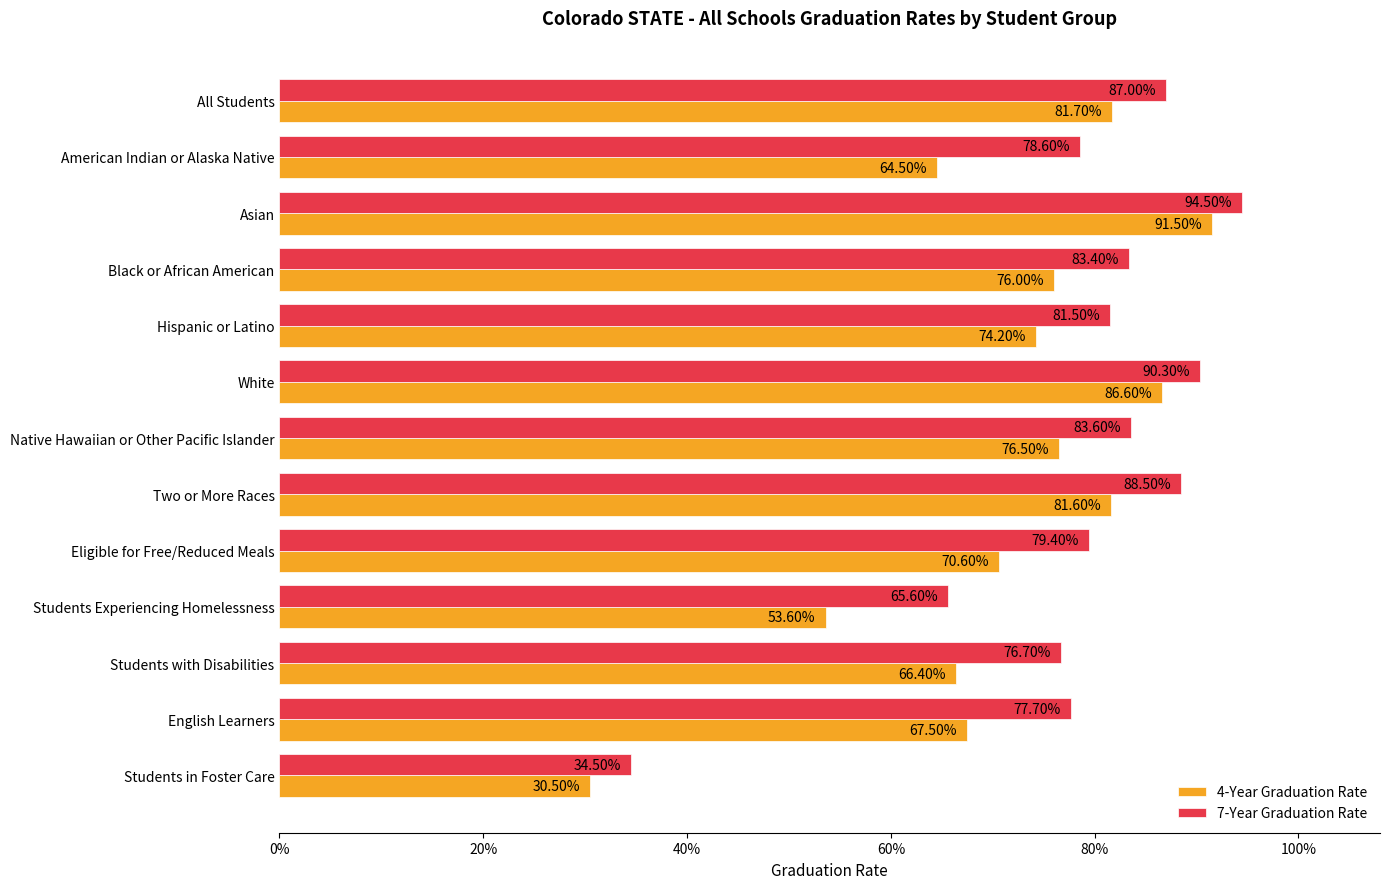

Reading left to right, list all the values displayed in this chart.

4-Year Graduation Rate: 0.8	0.6	0.9	0.8	0.7	0.9	0.8	0.8	0.7	0.5	0.7	0.7	0.3
7-Year Graduation Rate: 0.9	0.8	0.9	0.8	0.8	0.9	0.8	0.9	0.8	0.7	0.8	0.8	0.3